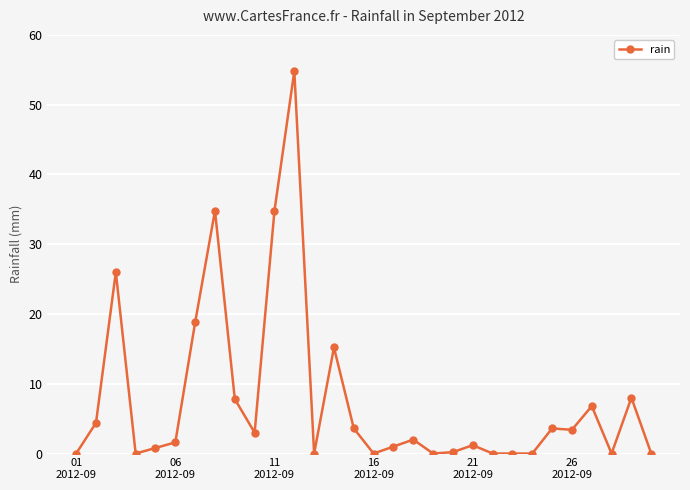

What is the value of the 7th point from the left?

18.8